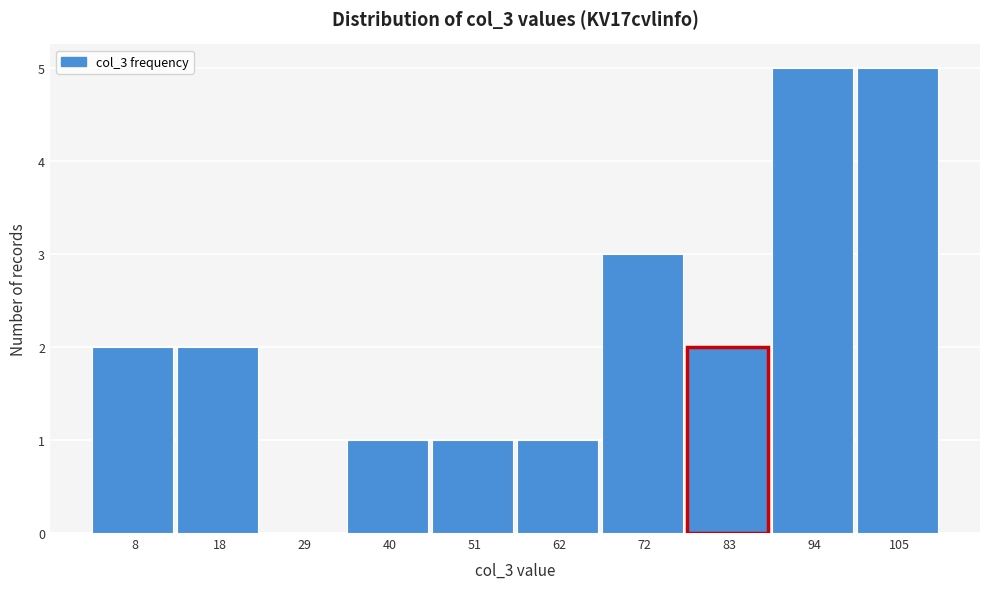

Reading right to left, transcribe all the data shown in this chart.

105=5	94=5	83=2	72=3	62=1	51=1	40=1	29=0	18=2	8=2